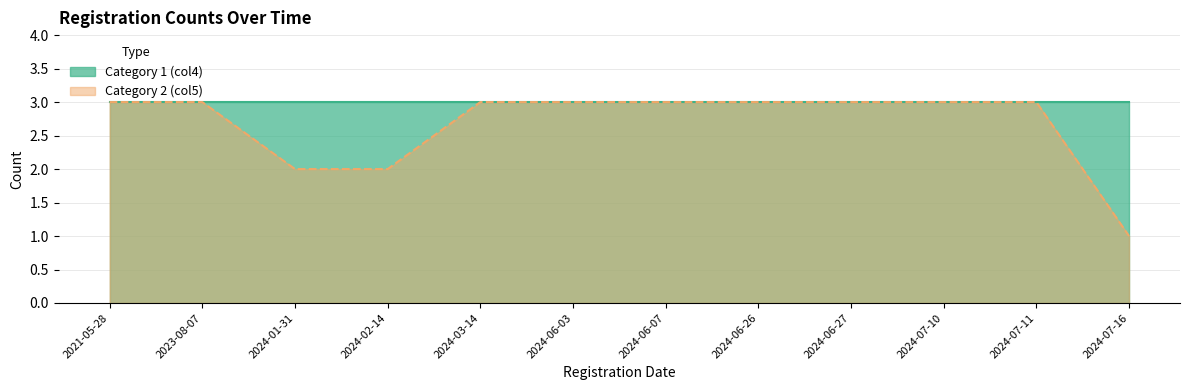

True or false: the data has more than 0 interior local peaks.

False